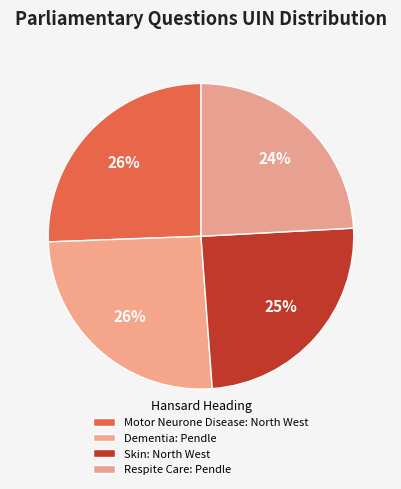

Which category has the smallest portion of the pie?

Respite Care: Pendle